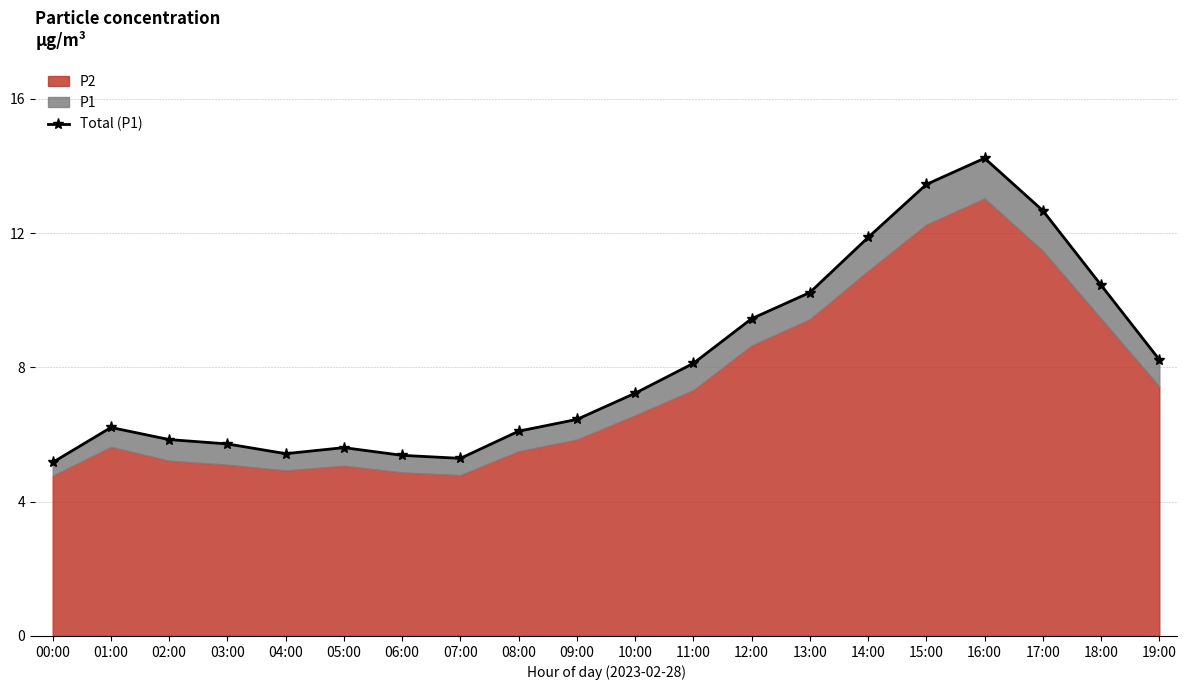

What is the label of the 6th point from the right?

14:00